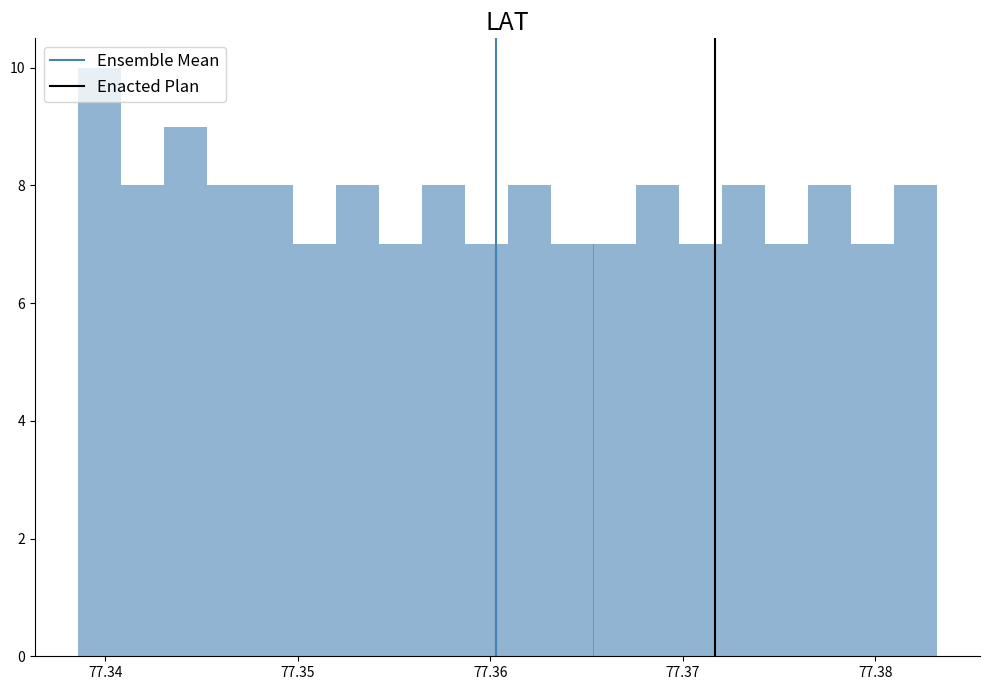

Around what value on the x-axis is the tallest bar? Give the approximate position of its centre, as read against the axis.

77.340